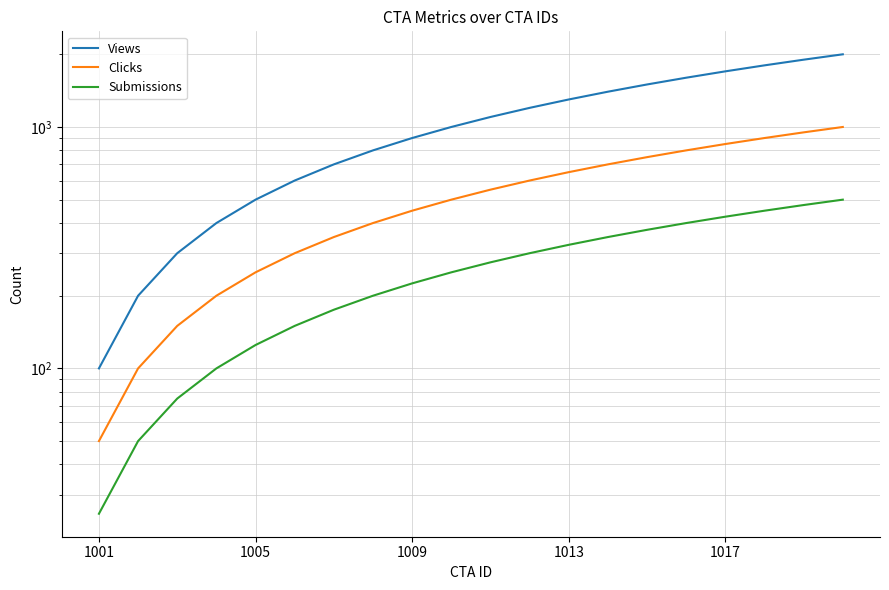

Count the number of data series in this chart.

3